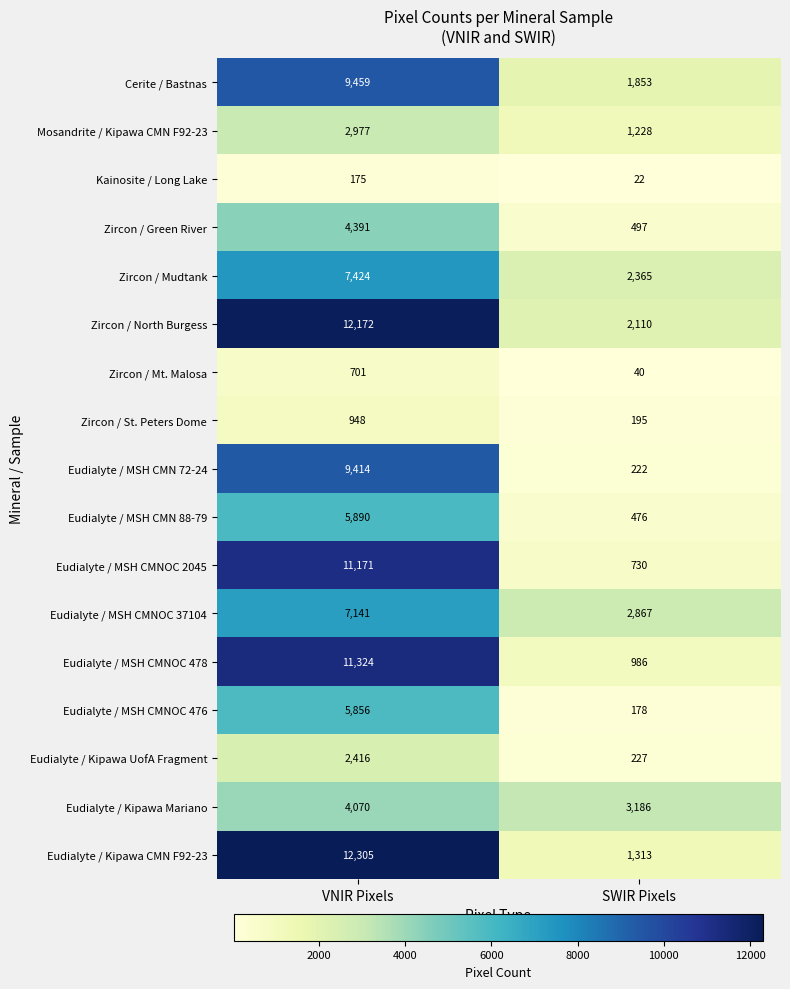

Which category has the highest value across all series?

VNIR Pixels